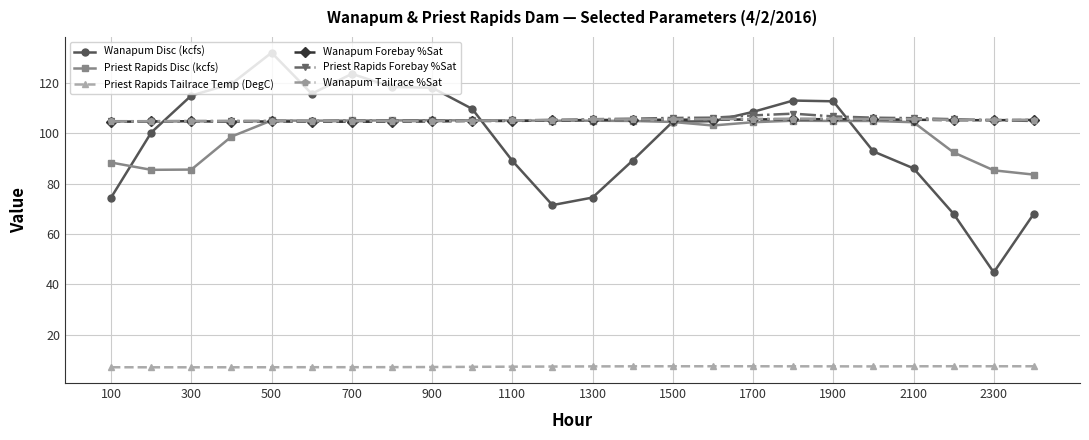

What is the smallest value displayed?

7.1